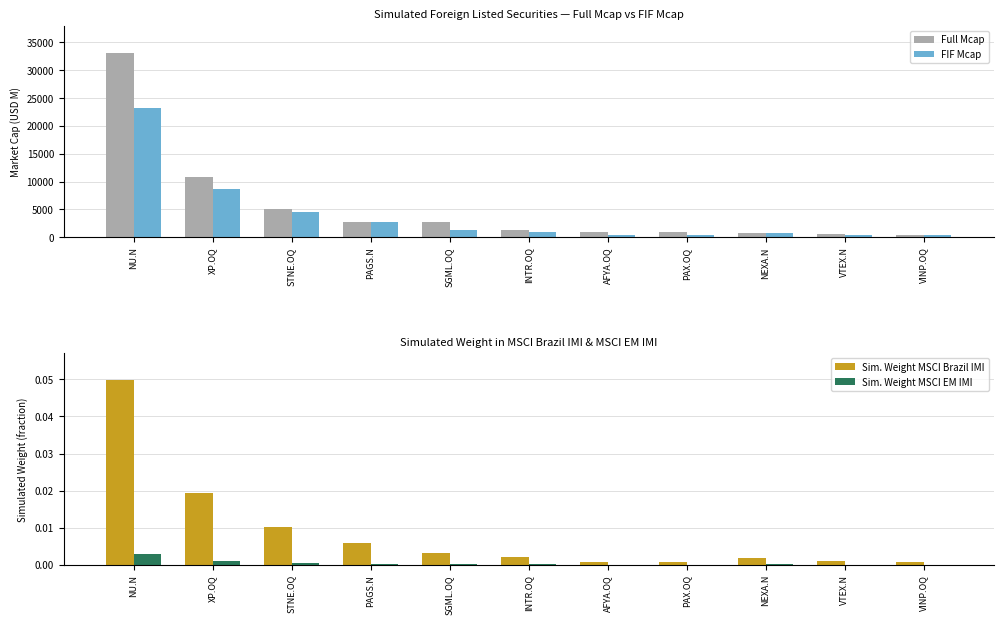

What is the total value across all series at VINP.OQ?

760.2